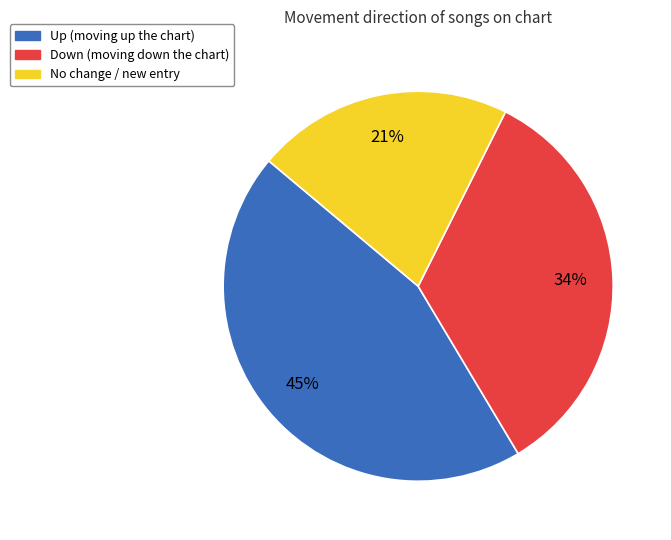

To the nearest percent, what is the average slice percentage?

33%